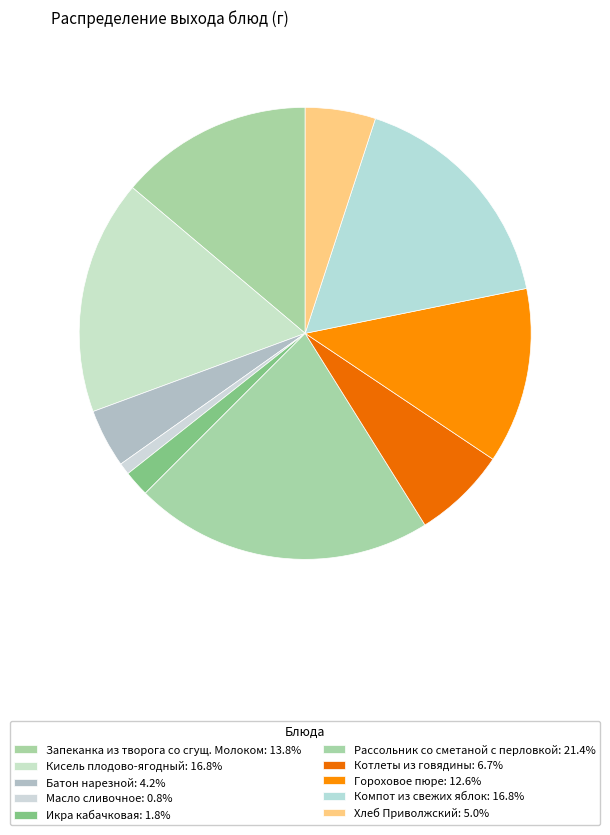

What is the change in value from Батон нарезной to Рассольник со сметаной с перловкой?

+205